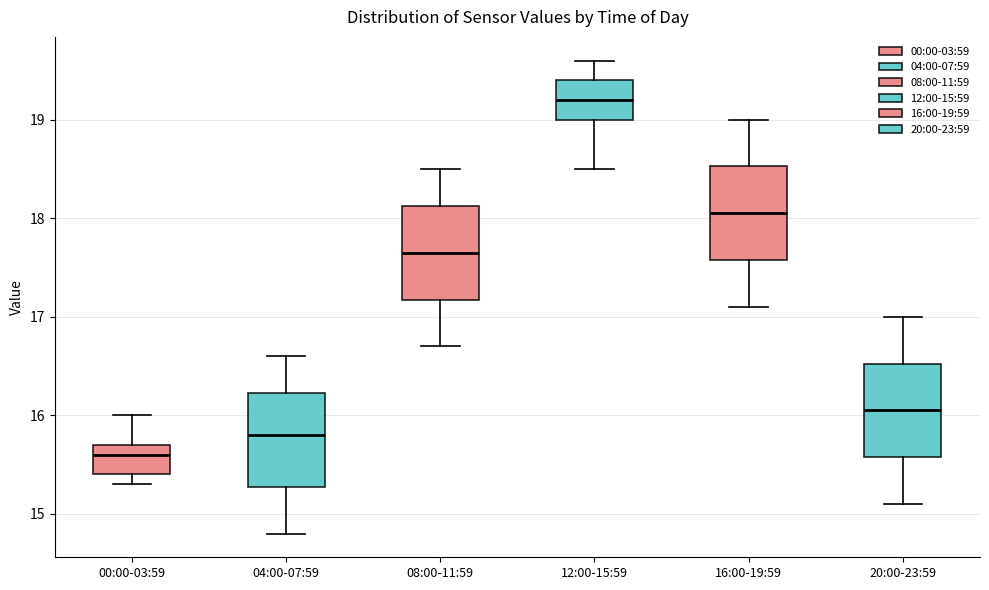

Which box's median line is the highest?

12:00-15:59